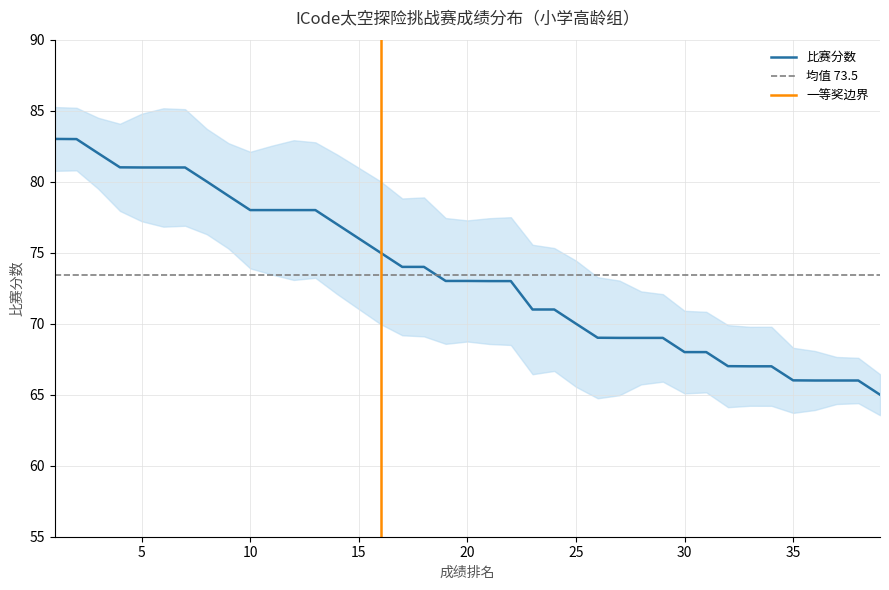

List the labels in order of value, largest first.

1, 2, 3, 4, 5, 6, 7, 8, 9, 10, 11, 12, 13, 14, 15, 16, 17, 18, 19, 20, 21, 22, 23, 24, 25, 26, 27, 28, 29, 30, 31, 32, 33, 34, 35, 36, 37, 38, 39